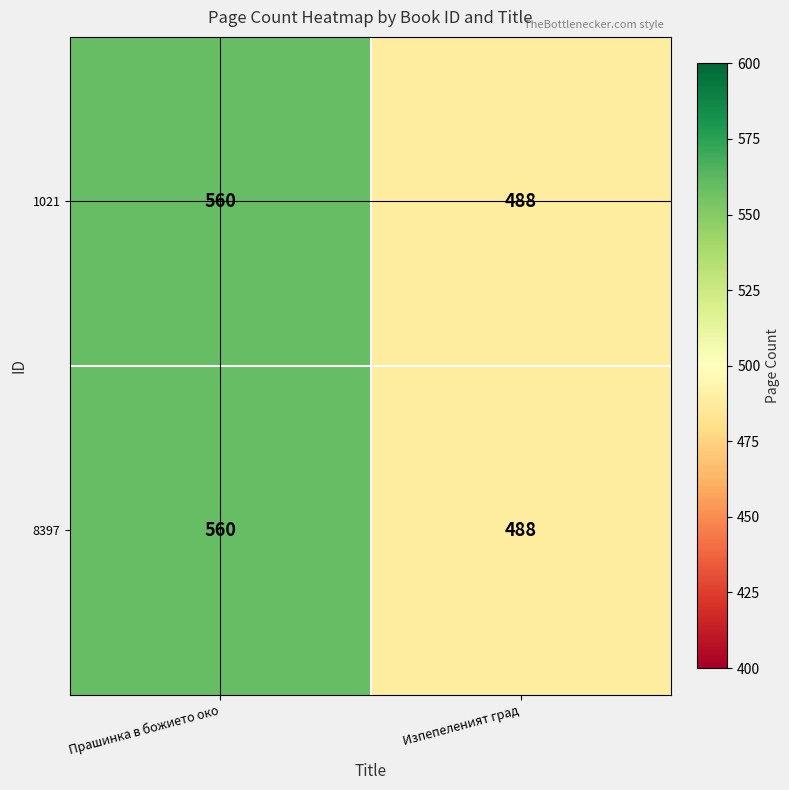

At which category does the chart reach its minimum across all series?

Изпепеленият град